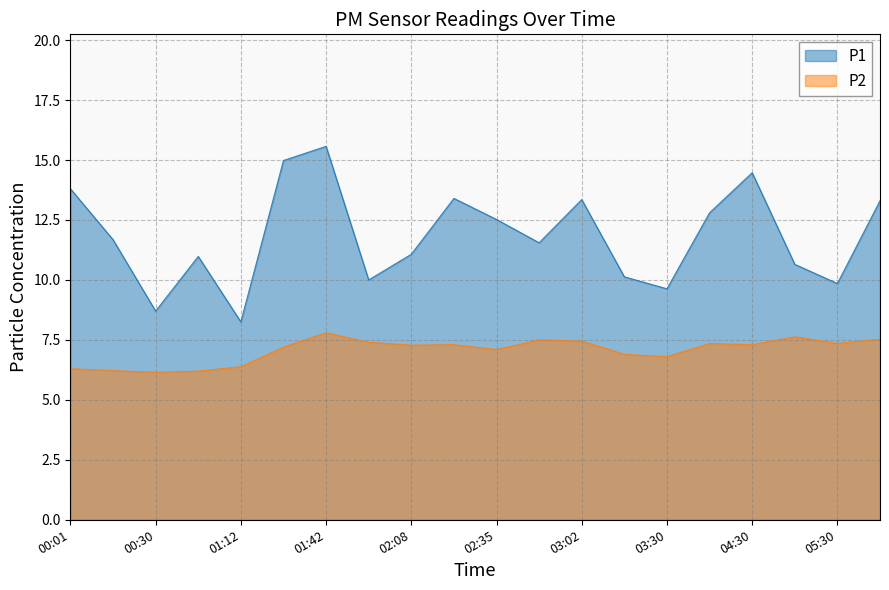

What position from the left is 00:01?

1